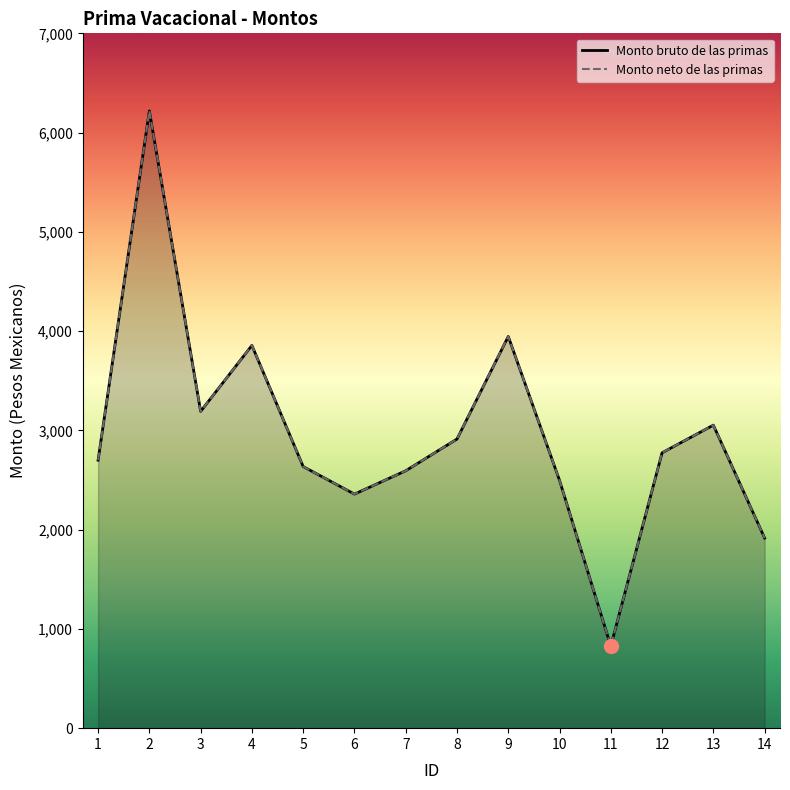

Reading left to right, extract all data points from this chart.

Monto bruto de las primas: 2700.0	6218.6	3191.4	3856.0	2635.5	2358.0	2593.2	2912.8	3946.2	2496.7	827.6	2774.2	3052.6	1915.7
Monto neto de las primas: 2700.0	6218.6	3191.4	3856.0	2635.5	2358.0	2593.2	2912.8	3946.2	2496.7	827.6	2774.2	3052.6	1915.7